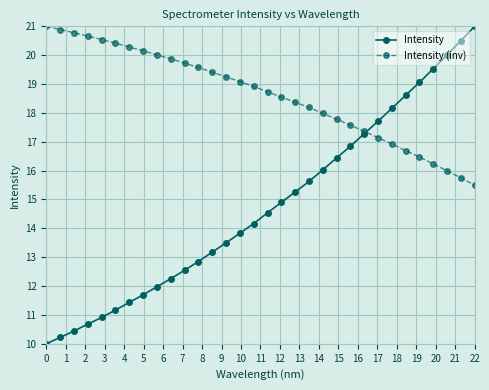

Reading right to left, extract all data points from this chart.

Intensity: 21.0	20.5	20.0	19.5	19.1	18.6	18.2	17.7	17.3	16.8	16.4	16.0	15.6	15.3	14.9	14.5	14.2	13.8	13.5	13.2	12.9	12.5	12.3	12.0	11.7	11.4	11.2	10.9	10.7	10.4	10.2	10.0
Intensity (inv): 15.5	15.8	16.0	16.2	16.5	16.7	16.9	17.1	17.4	17.6	17.8	18.0	18.2	18.4	18.5	18.7	18.9	19.1	19.3	19.4	19.6	19.7	19.9	20.0	20.2	20.3	20.4	20.5	20.7	20.8	20.9	21.0